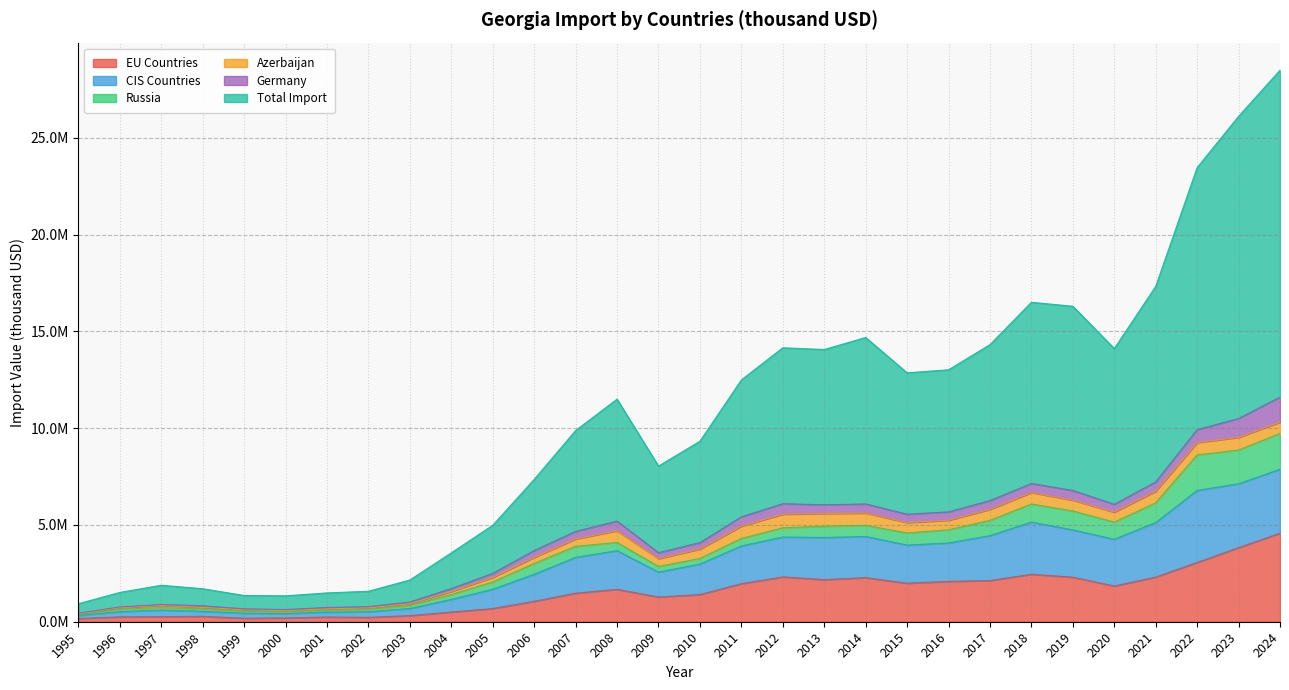

What is the sum of all Total Import values?

306504131.1